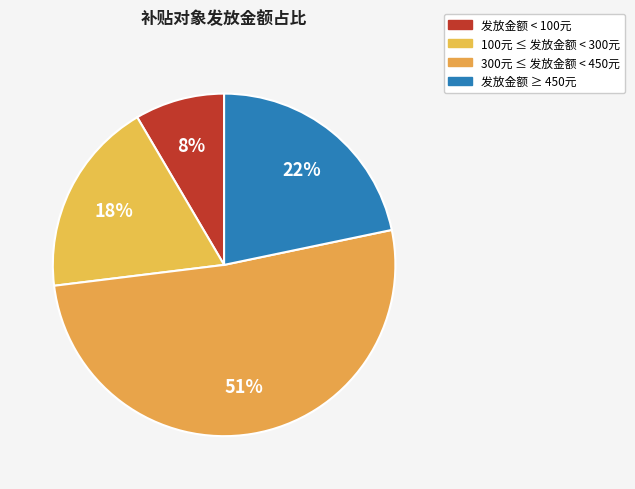

To the nearest percent, what is the average slice percentage?

25%